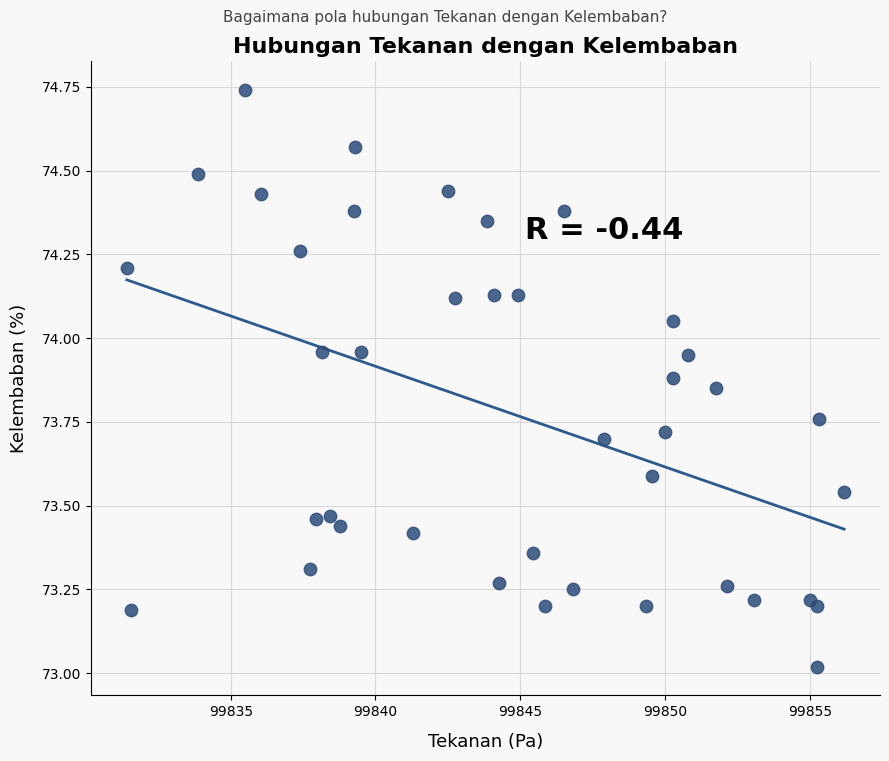

What is the range of X values (max minus min)?

24.8